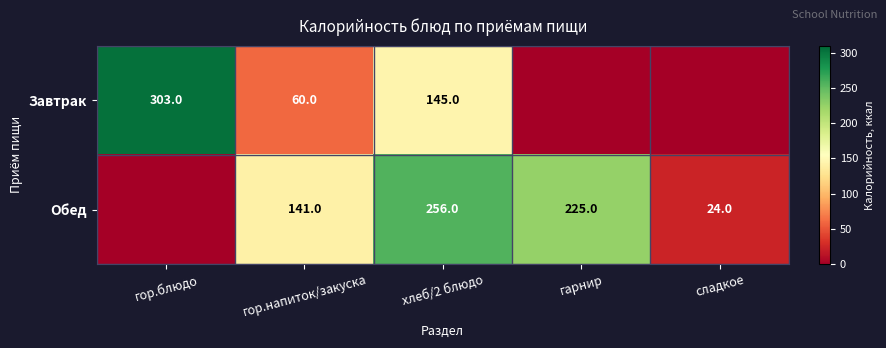

True or false: Завтрак has a value of 145 at хлеб/2 блюдо.

True